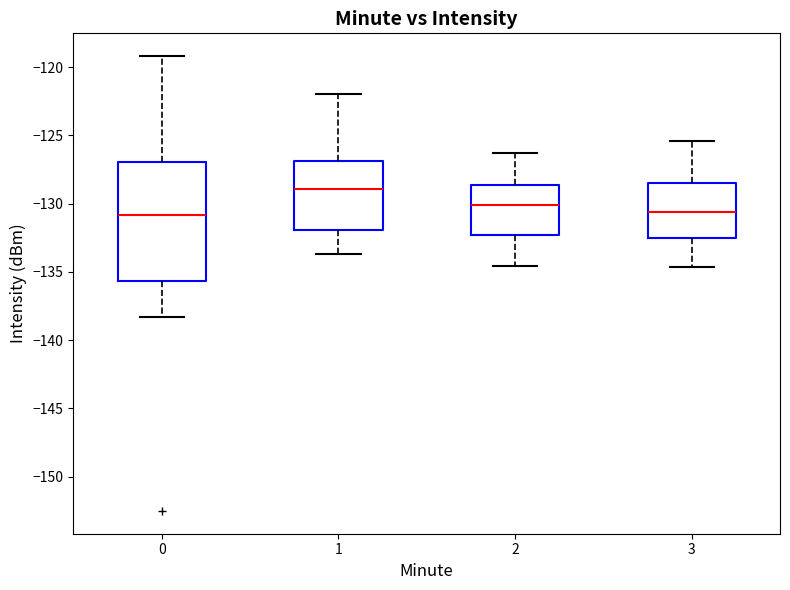

Comparing the boxes themselves (not the whiskers), which one is the tallest?

0